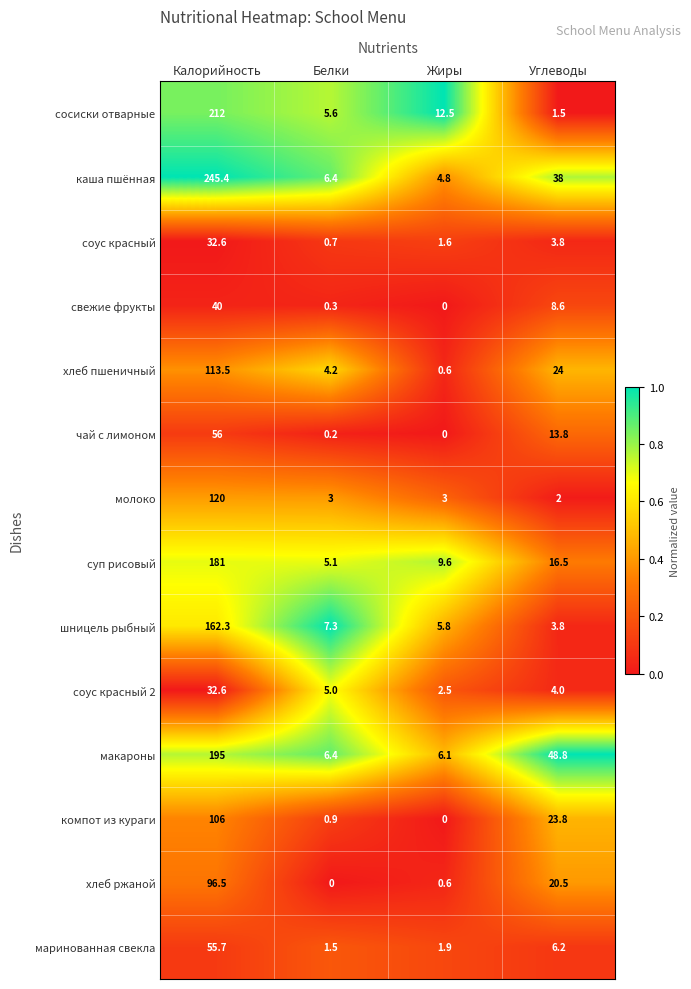

Between Белки and Жиры, which series saw the biggest shift?

сосиски отварные